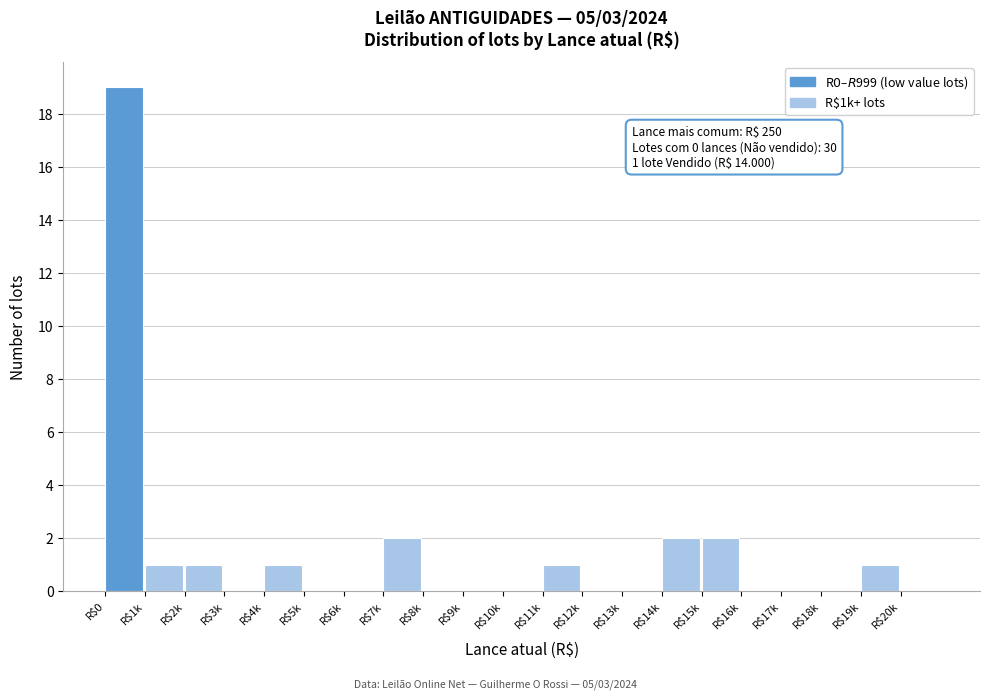

What is the sum of all values?

30